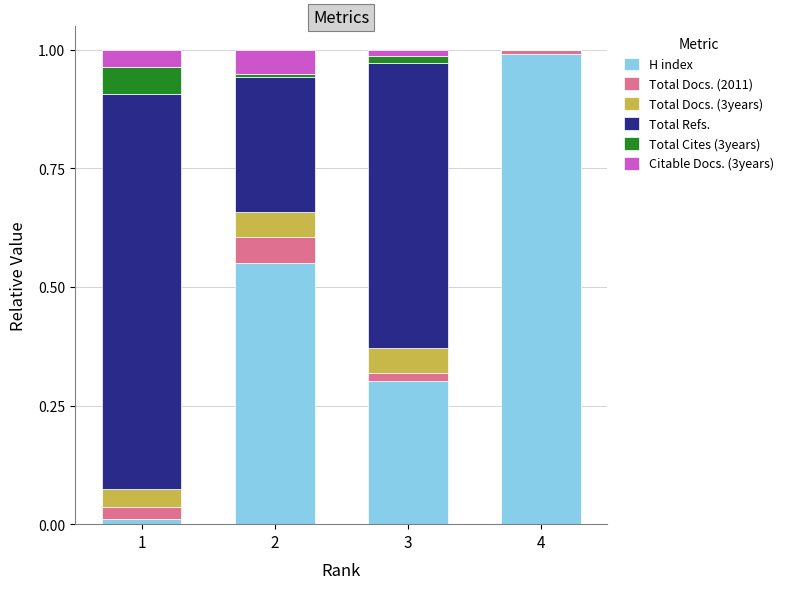

Does the chart contain stacked bars?

Yes